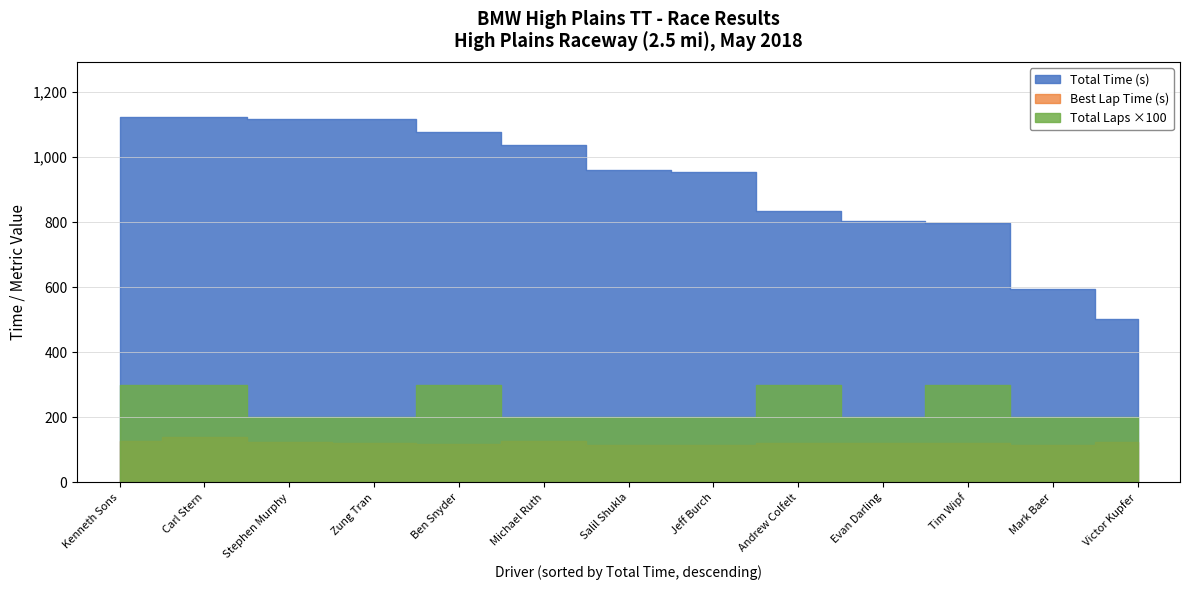

Where is Total Time nearest to the value 813?

Evan Darling